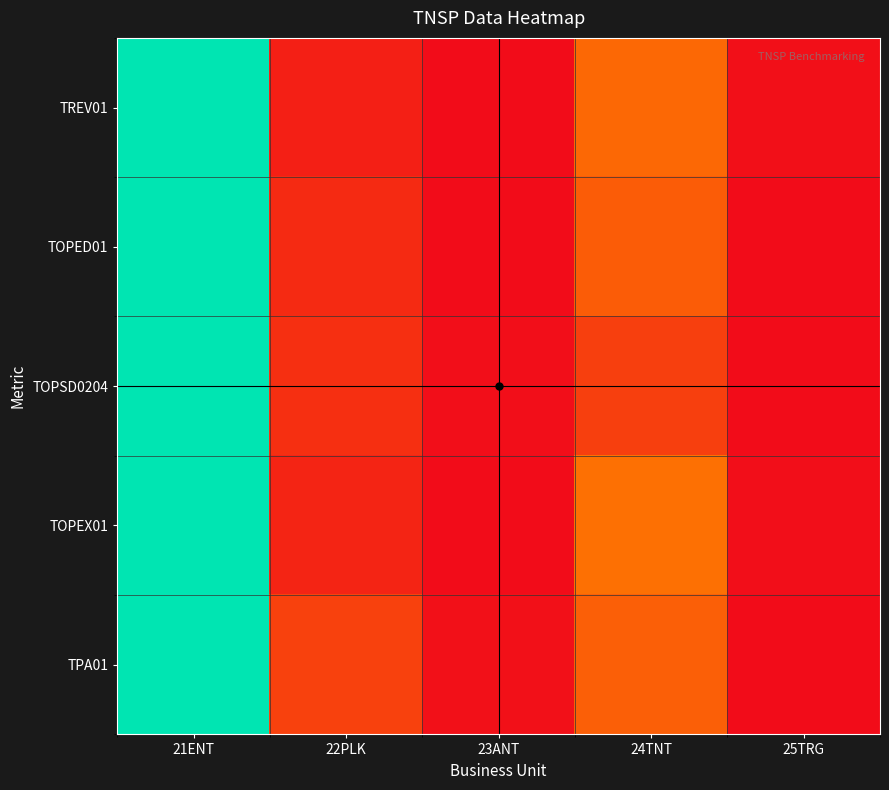

Which has a higher value, 25TRG or 21ENT?

21ENT